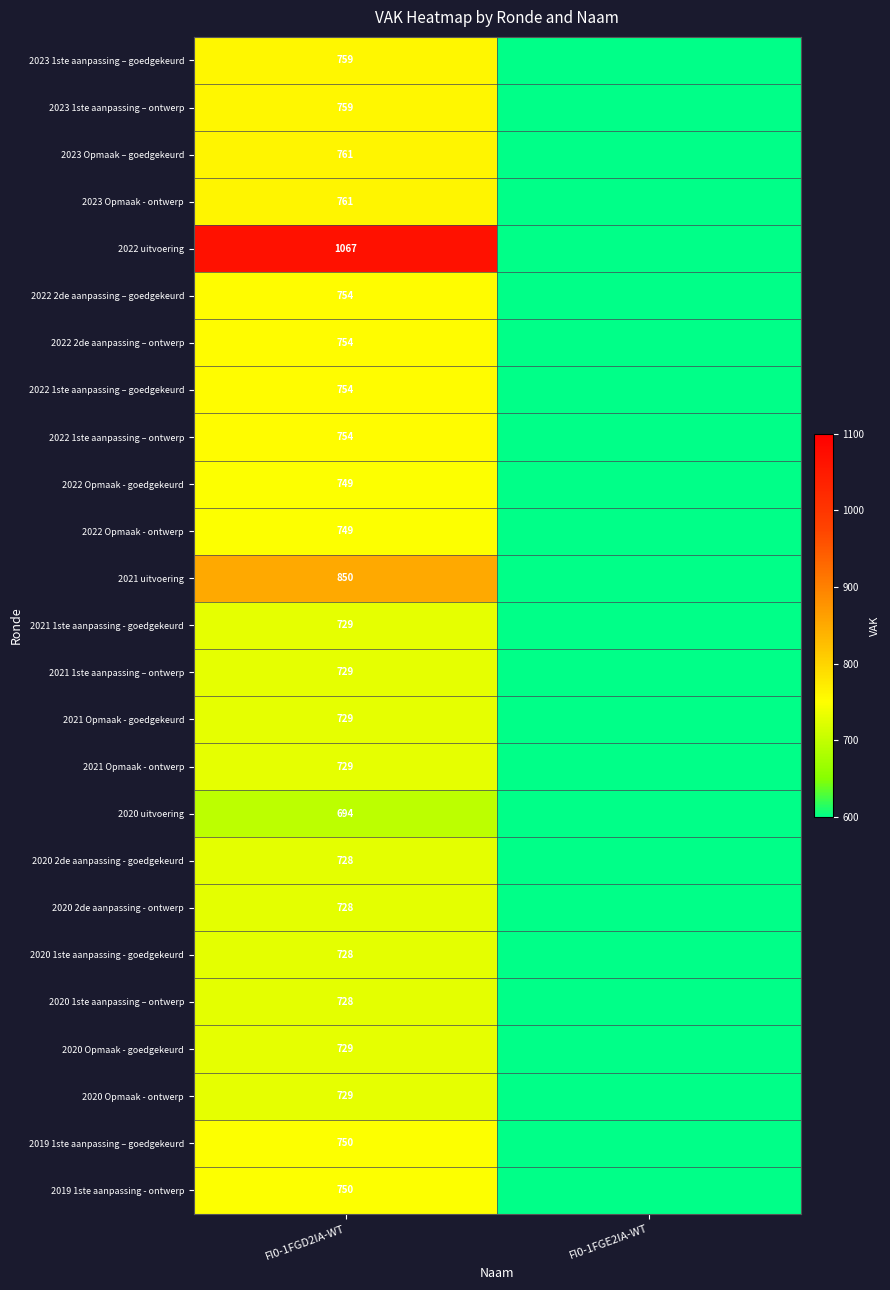

What is the spread (max minus min) of values at FI0-1FGD2IA-WT?

373